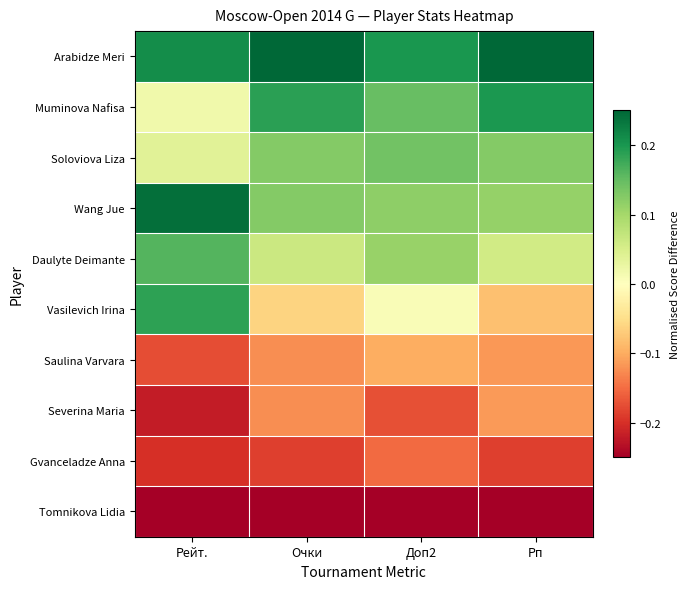

What is the spread (max minus min) of values at Рп?

0.5